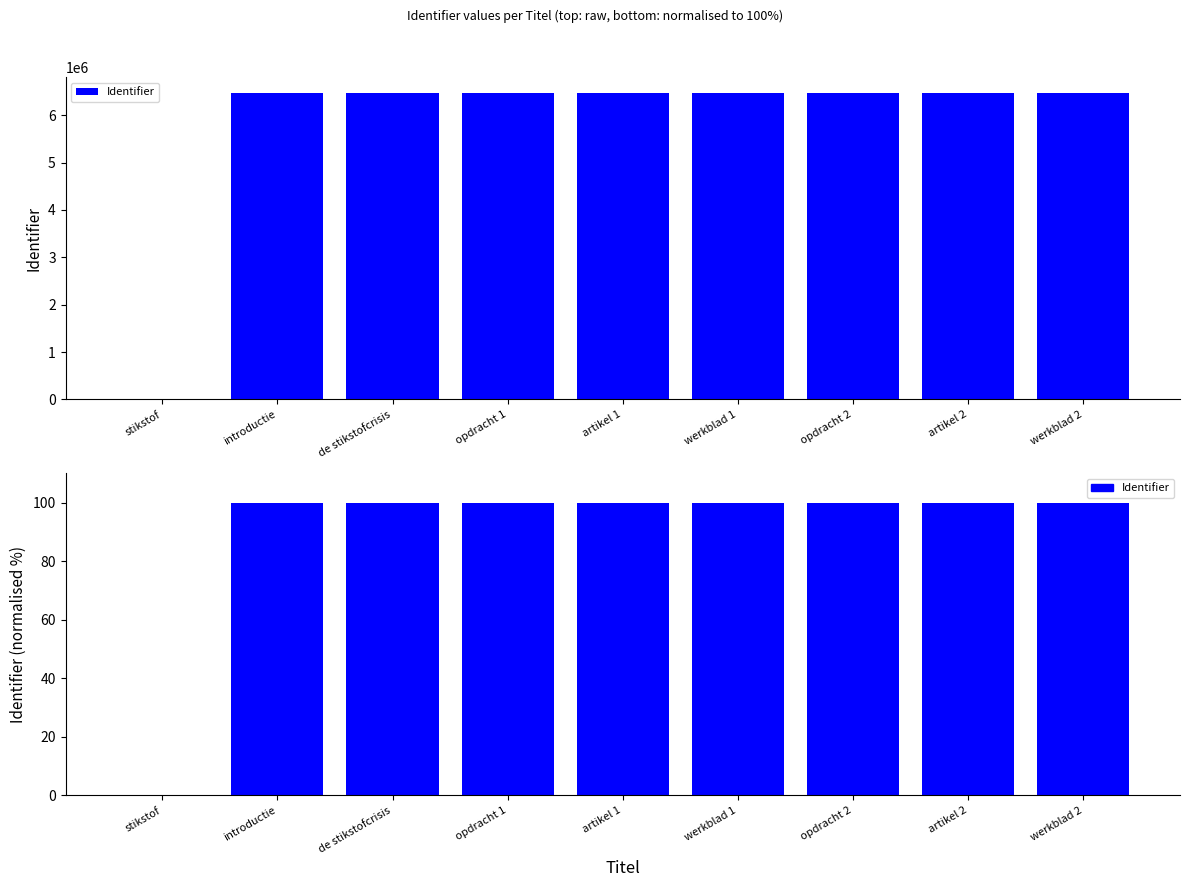

At which label is the value closest to 50?

introductie